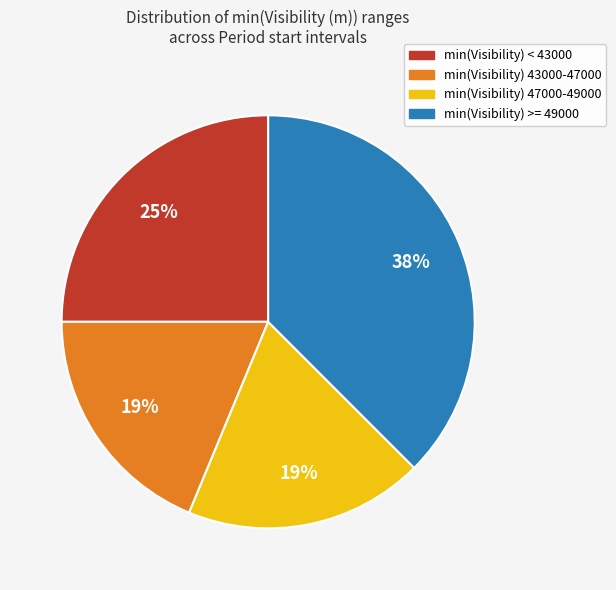

To the nearest percent, what is the difference between the largest and smallest slice percentages?

19%